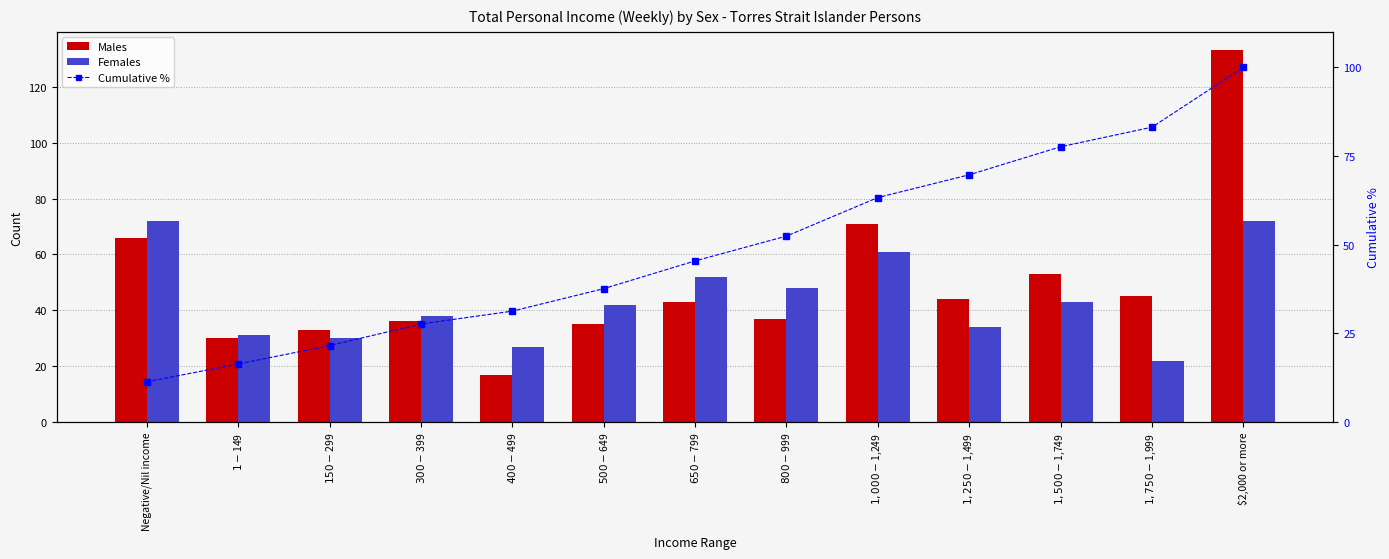

How many data points in Males are less than 43?

6